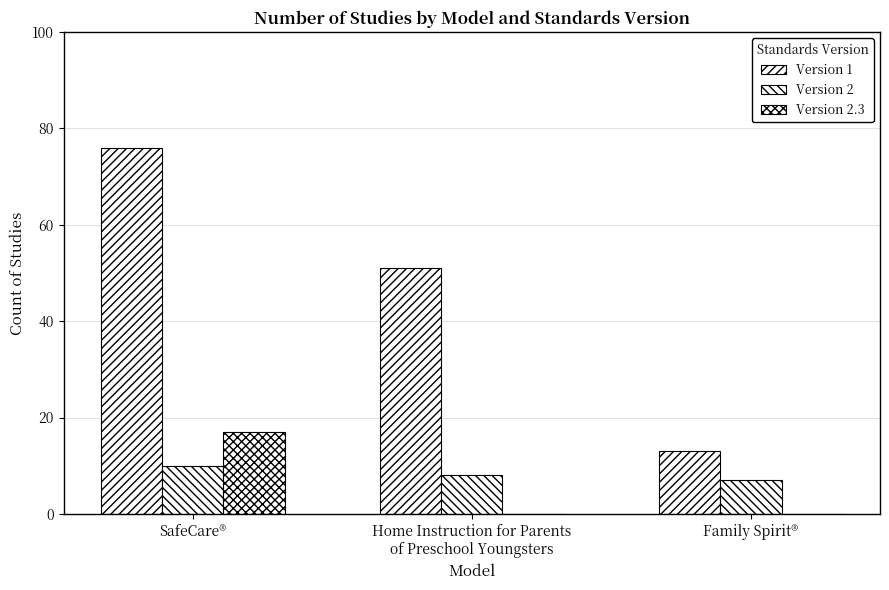

What is the highest value of the Version 1 series?

76